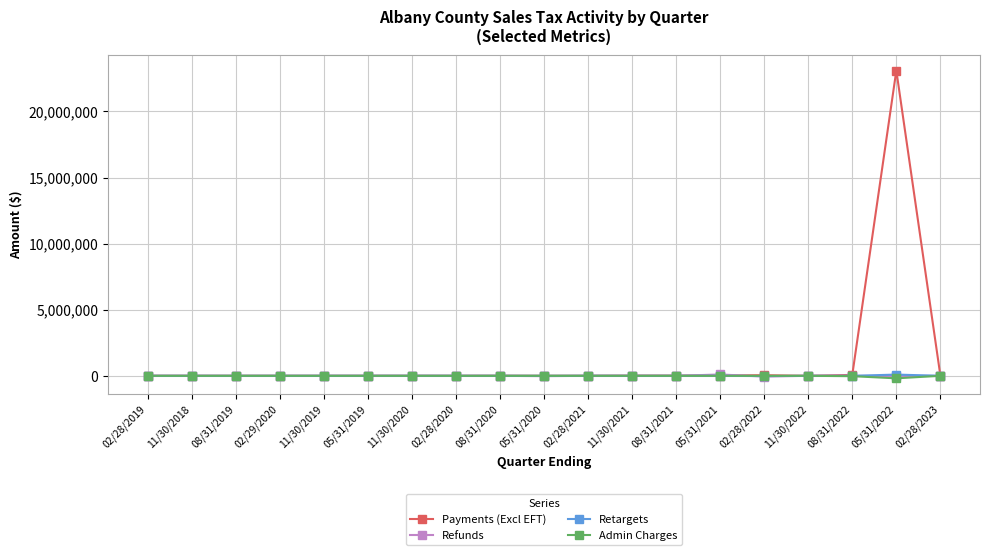

Count the number of data series in this chart.

4